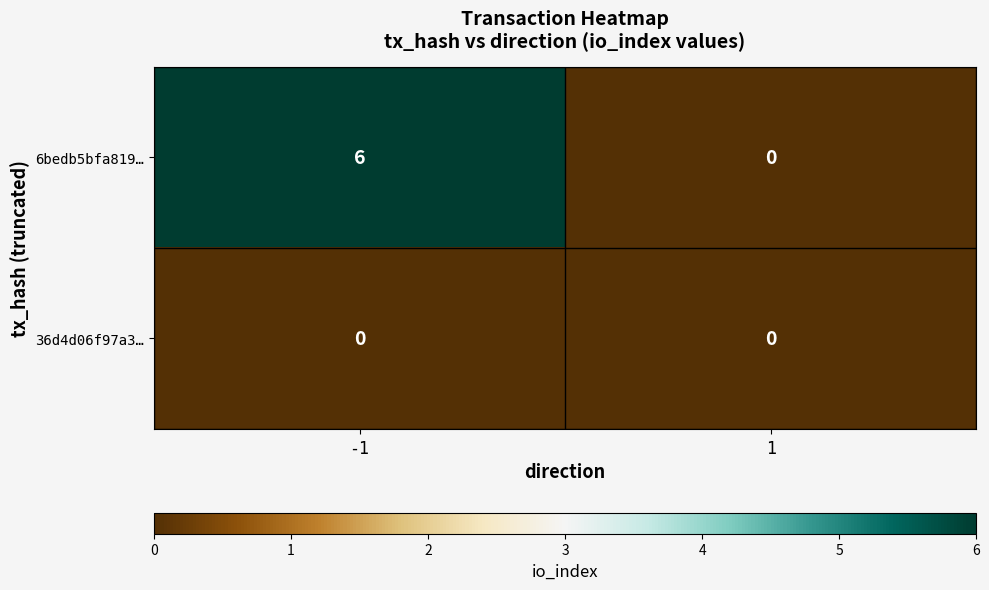

What is the sum of the 6bedb5bfa819… values at 1 and -1?

6